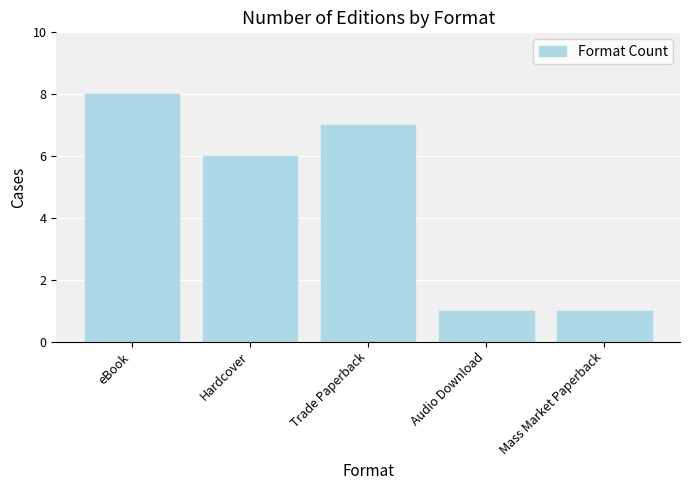

What is the label of the 2nd bar from the right?

Audio Download